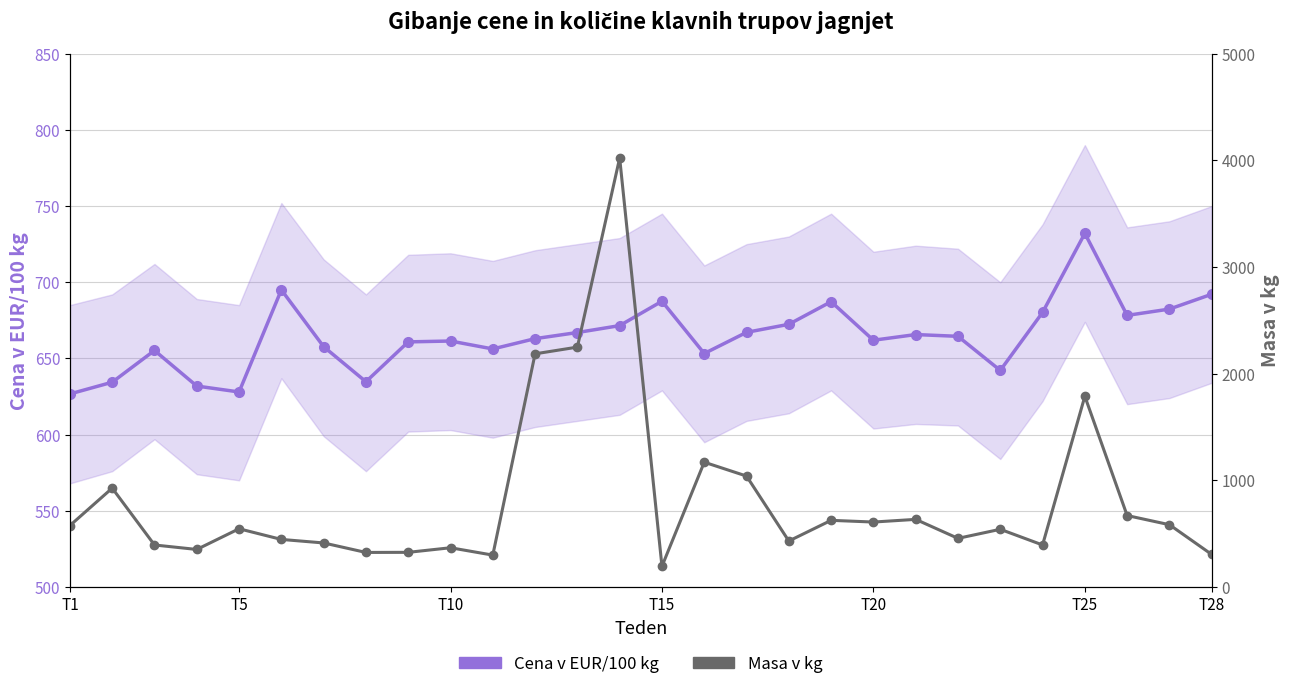

List the series in order of their overall mean, lowest first.

Cena v EUR/100 kg, Masa v kg